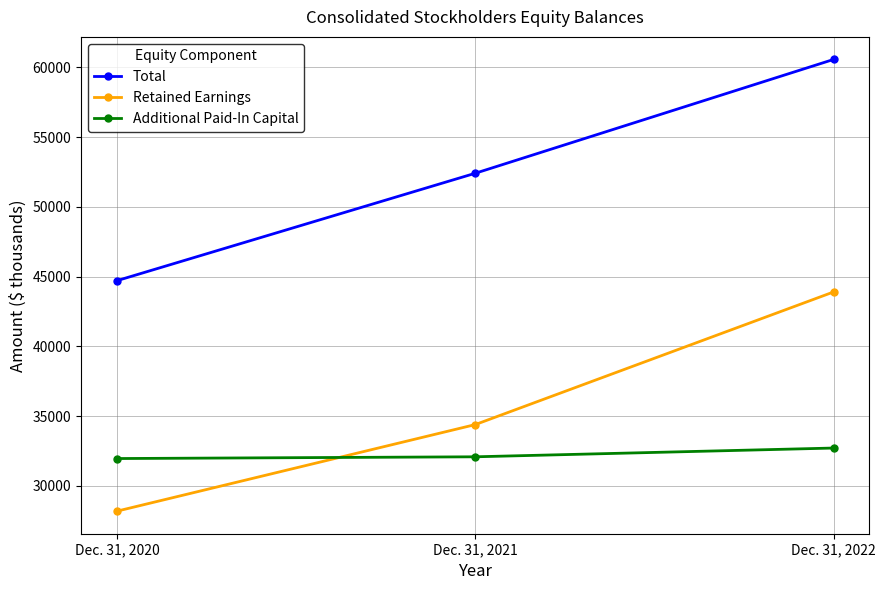

The value of Total at Dec. 31, 2020 is 44717. True or false?

True